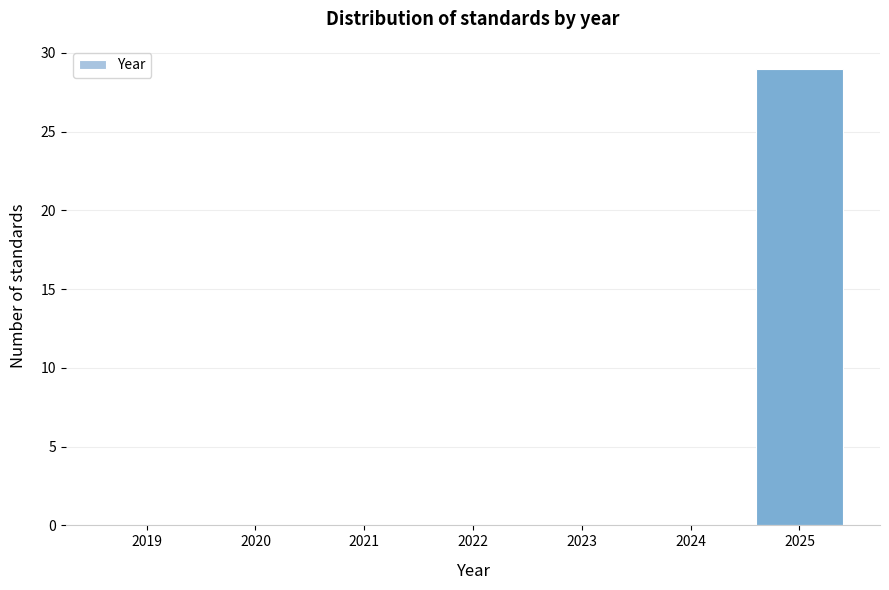

Reading right to left, extract all data points from this chart.

2025=29	2024=0	2023=0	2022=0	2021=0	2020=0	2019=0